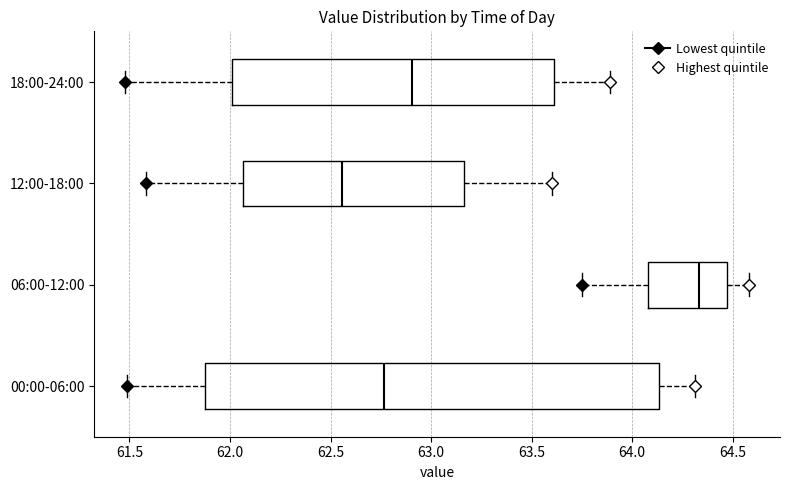

Reading bottom to top, read every box against the x-axis: the position of its median line, the range the box covers, and the ends of its whiskers. The values are not printed on the chart, so give them approximately, as read against the axis.

00:00-06:00: median 62.75, box 61.90 to 64.15, whiskers 61.50 to 64.30
06:00-12:00: median 64.35, box 64.10 to 64.45, whiskers 63.75 to 64.60
12:00-18:00: median 62.55, box 62.05 to 63.15, whiskers 61.60 to 63.60
18:00-24:00: median 62.90, box 62.00 to 63.60, whiskers 61.50 to 63.90